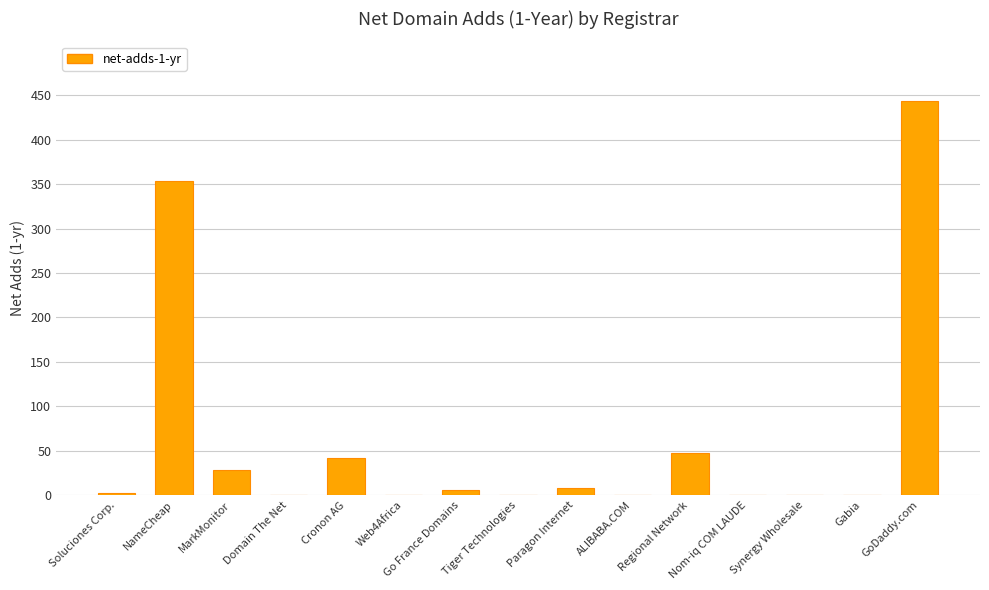

The chart shows a value of 193 at GoDaddy.com. True or false?

False